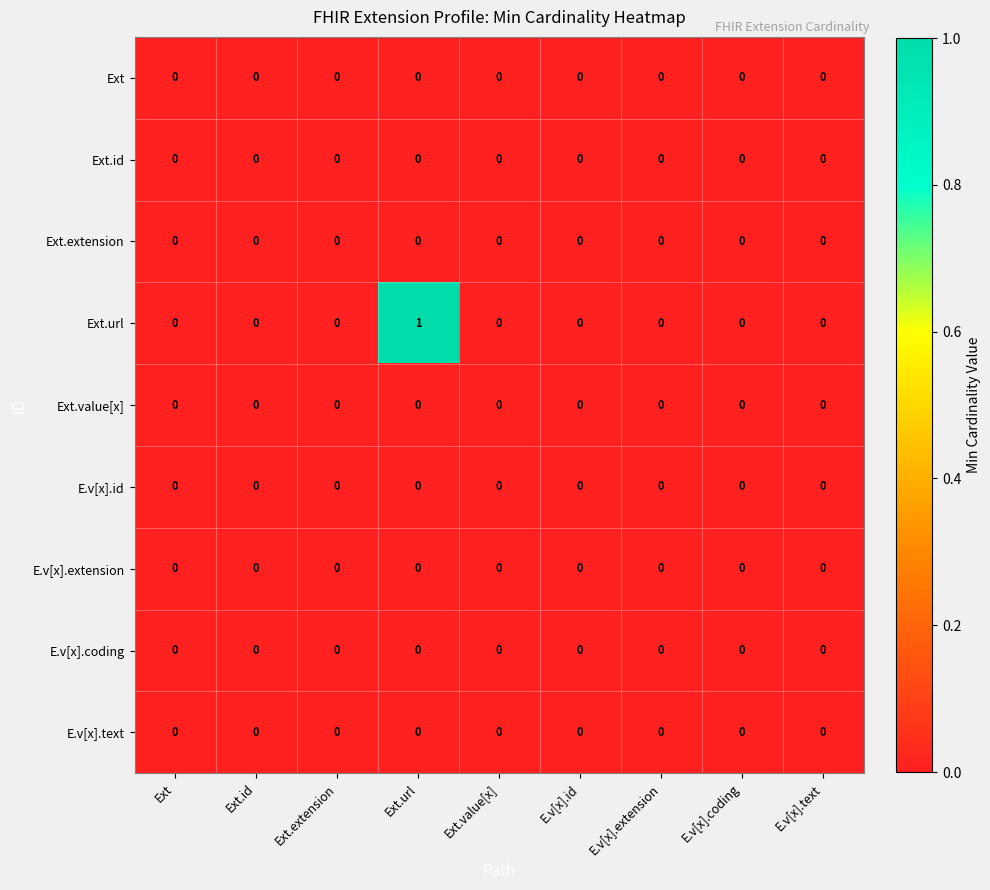

Which series changed the most between Ext.url and E.v[x].coding?

Ext.url